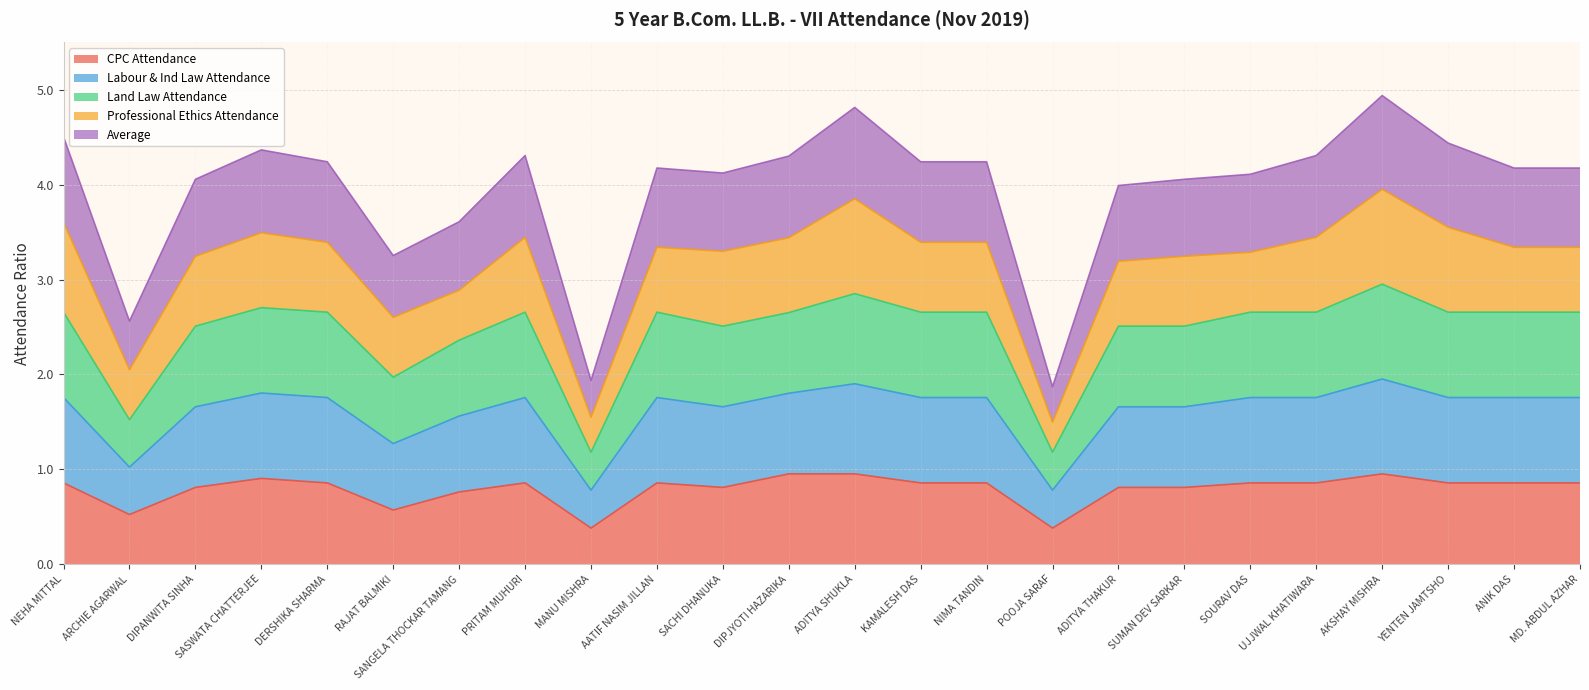

The value of CPC Attendance at SANGELA THOCKAR TAMANG is 0.8. True or false?

True